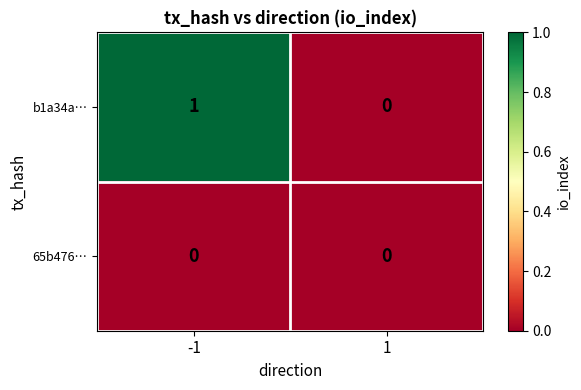

Which label corresponds to the largest value in the chart?

-1